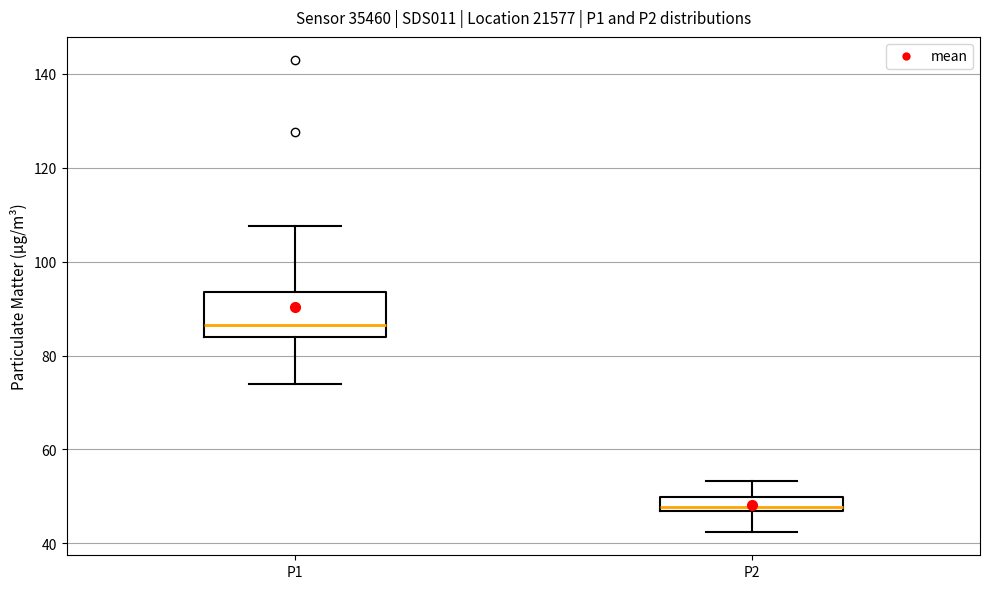

Where does the lower whisker of the box for P1 end on the y-axis? The values are not printed on the chart, so give them approximately, as read against the axis.

74